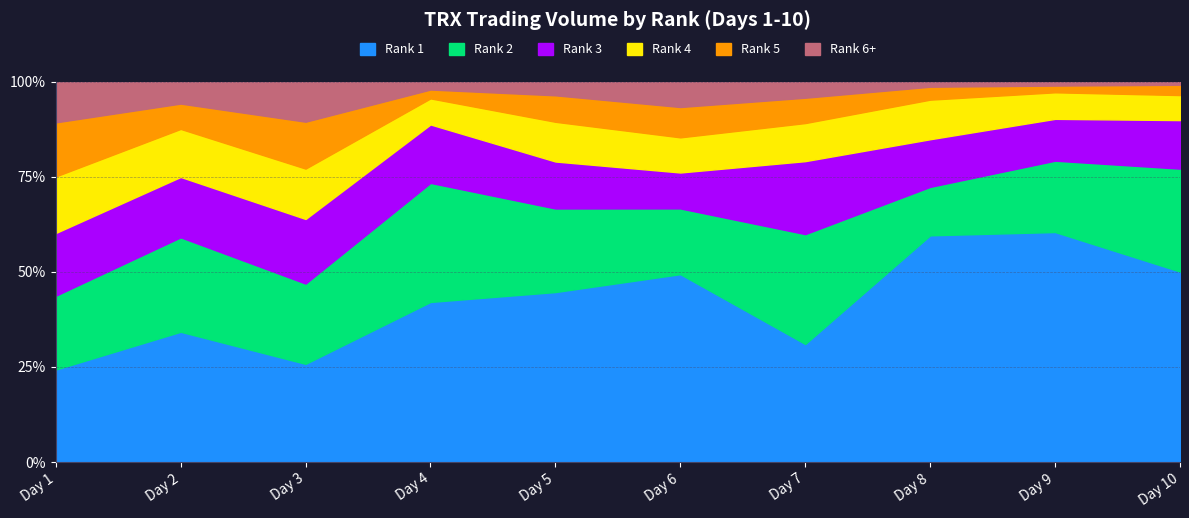

True or false: Rank 1 has a value of 25.8 at Day 3.

True